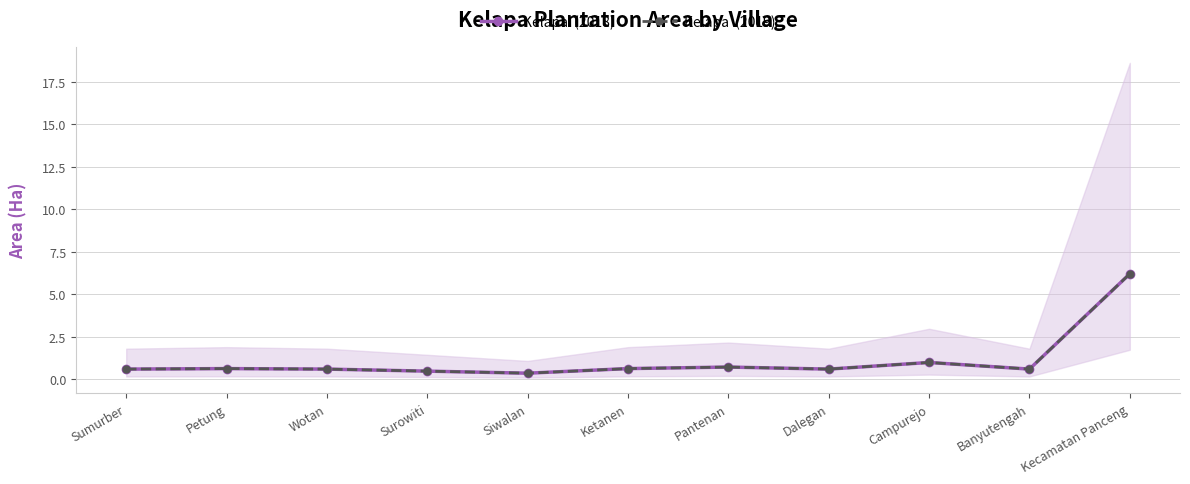

Is the value of Kelapa  (2018) at Dalegan greater than the value of Kelapa  (2019) at Dalegan?

No